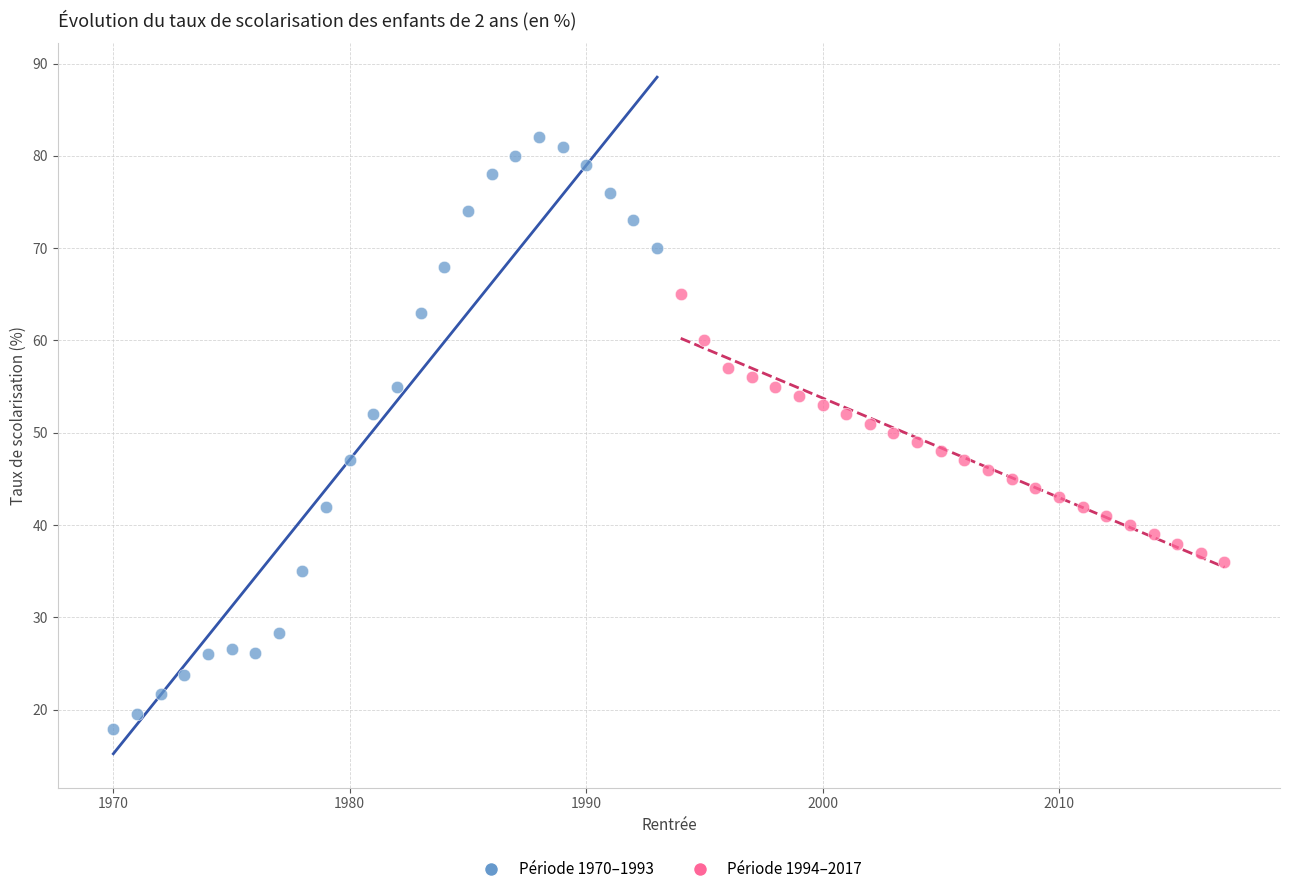

Which series reaches the minimum Y coordinate?

Période 1970–1993